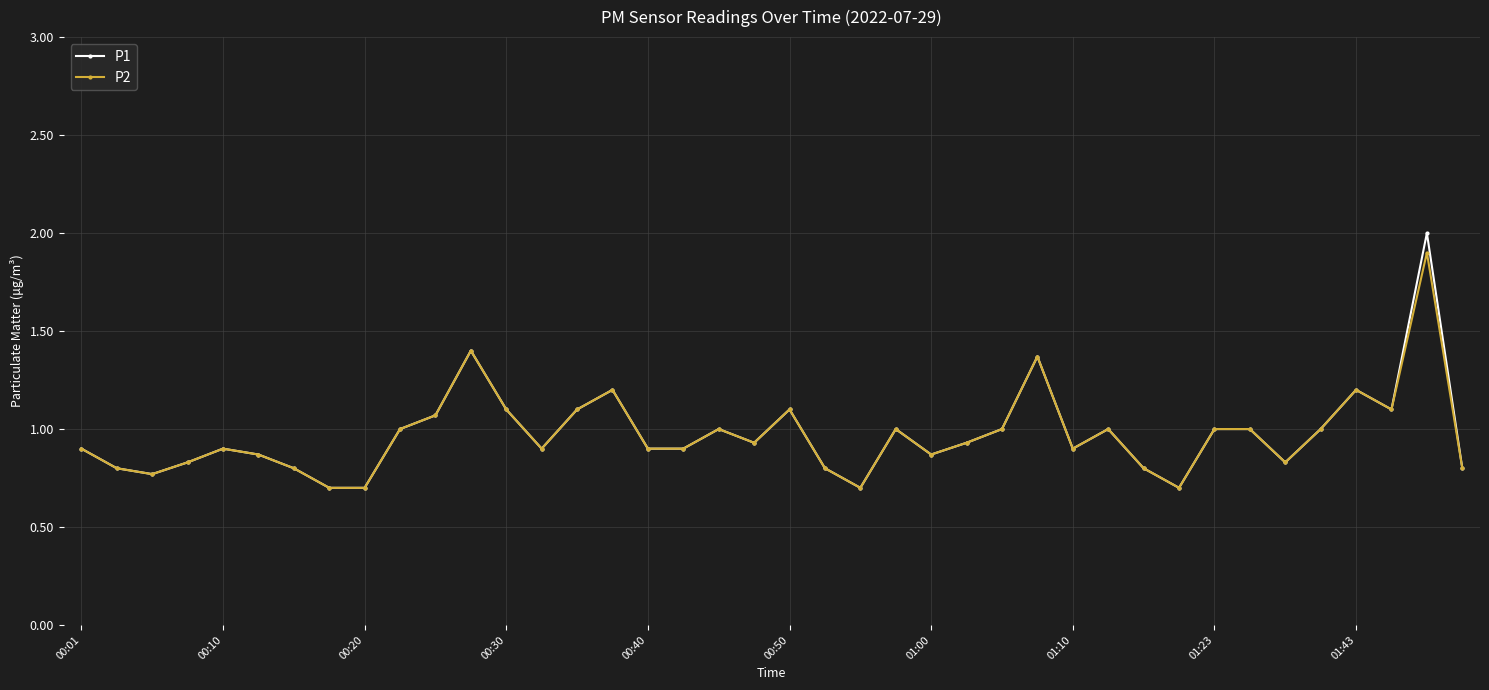

How many lines are shown in the chart?

2